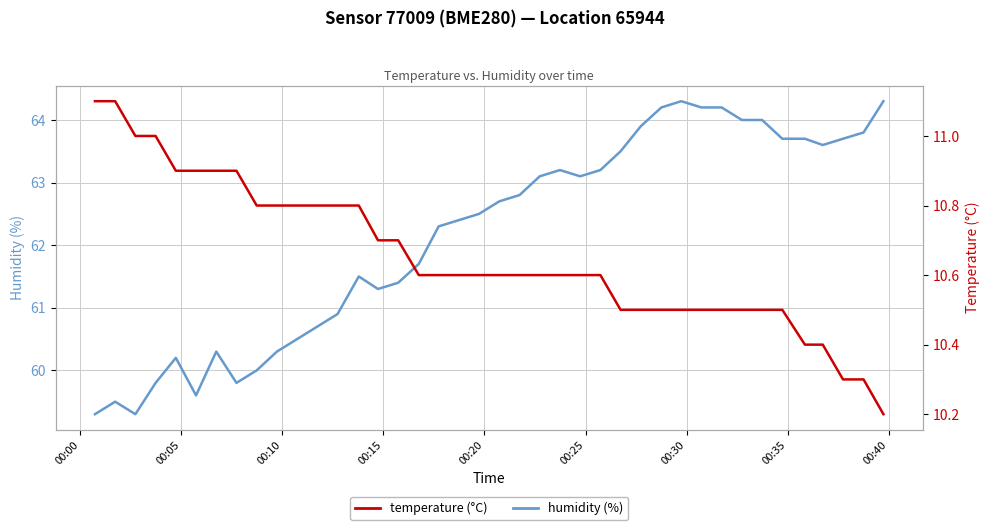

True or false: humidity has a value of 93.7 at 27.

False